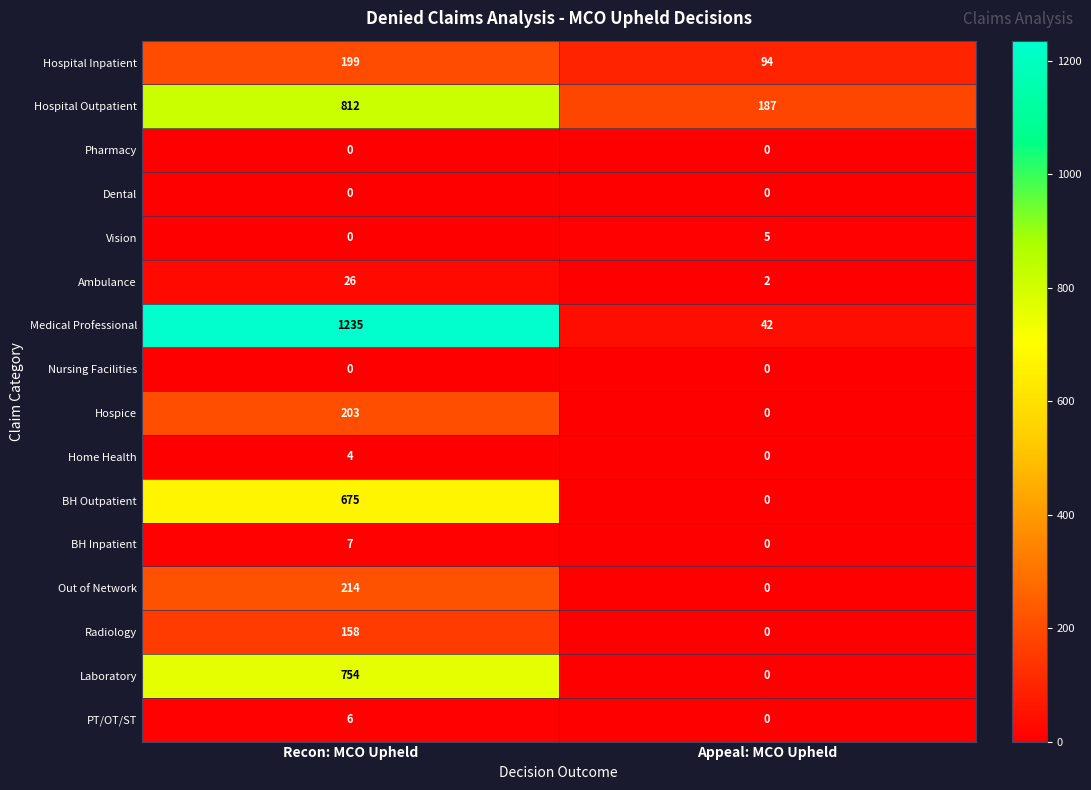

True or false: Radiology has a value of 0 at Appeal: MCO Upheld.

True